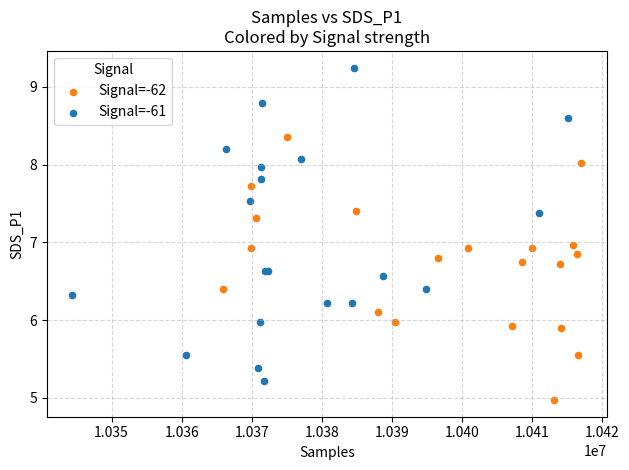

Which series contains the lowest Y value?

Signal=-62